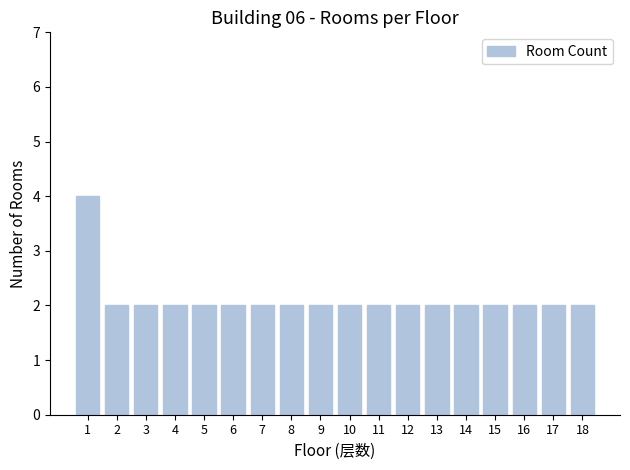

What is the value of the 15th bar from the left?

2